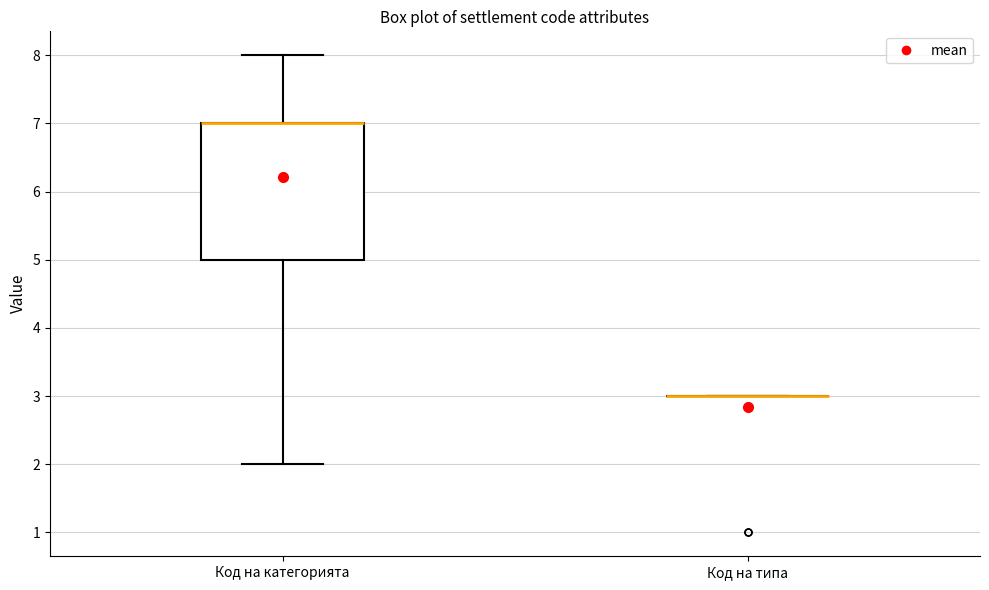

Reading left to right, read every box against the y-axis: the position of its median line, the range the box covers, and the ends of its whiskers. The values are not printed on the chart, so give them approximately, as read against the axis.

Код на категорията: median 7 (drawn on the box's upper edge), box 5 to 7, whiskers 2 to 8
Код на типа: box collapsed to a line at 3, whiskers 3 to 3